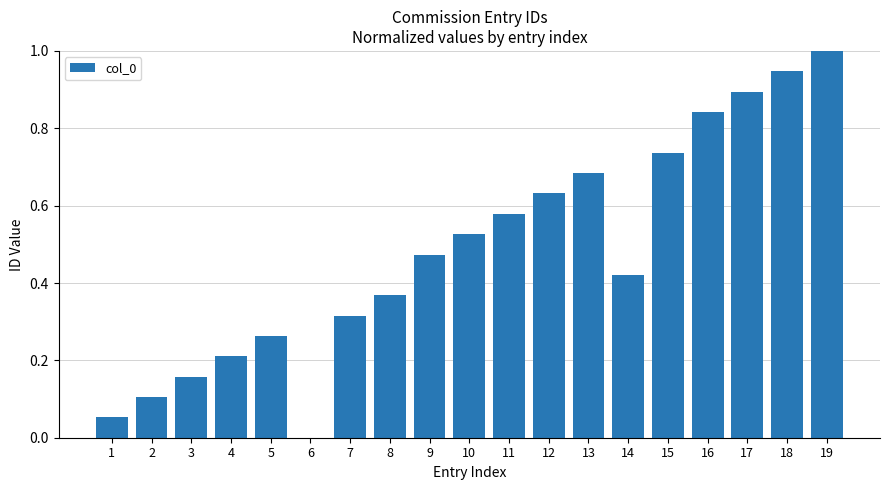

True or false: the data shows 1.4 at 16.

False